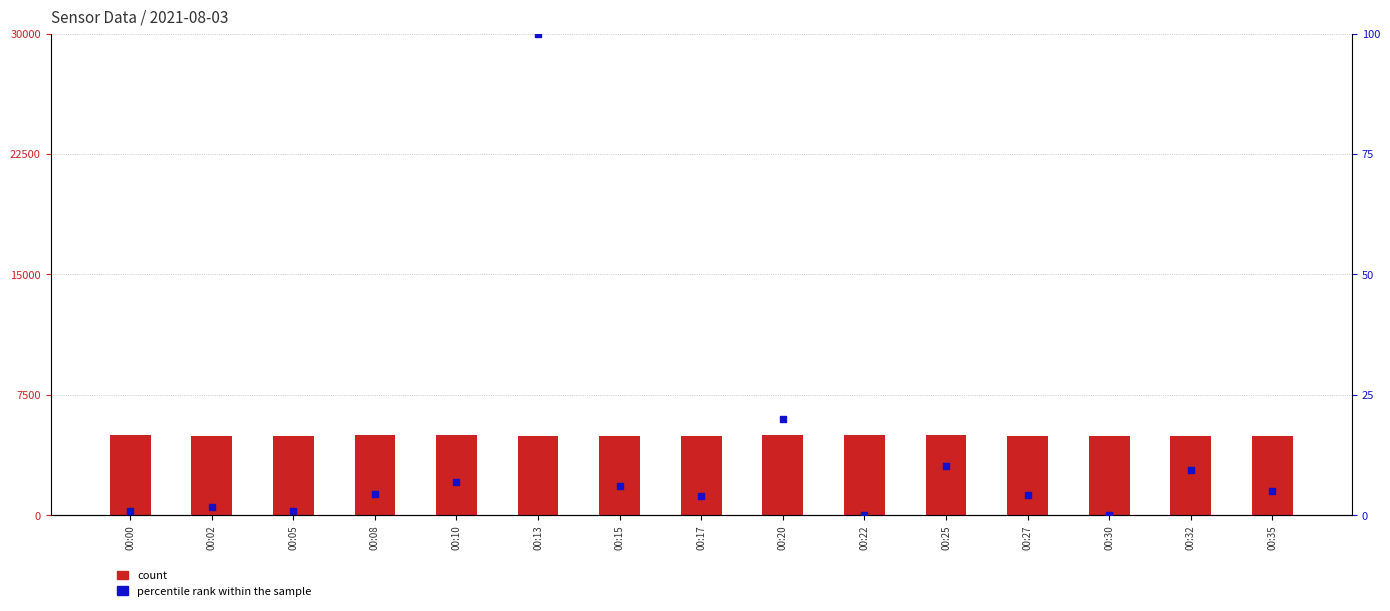

At how many categories does at least one series exceed 4521?

15